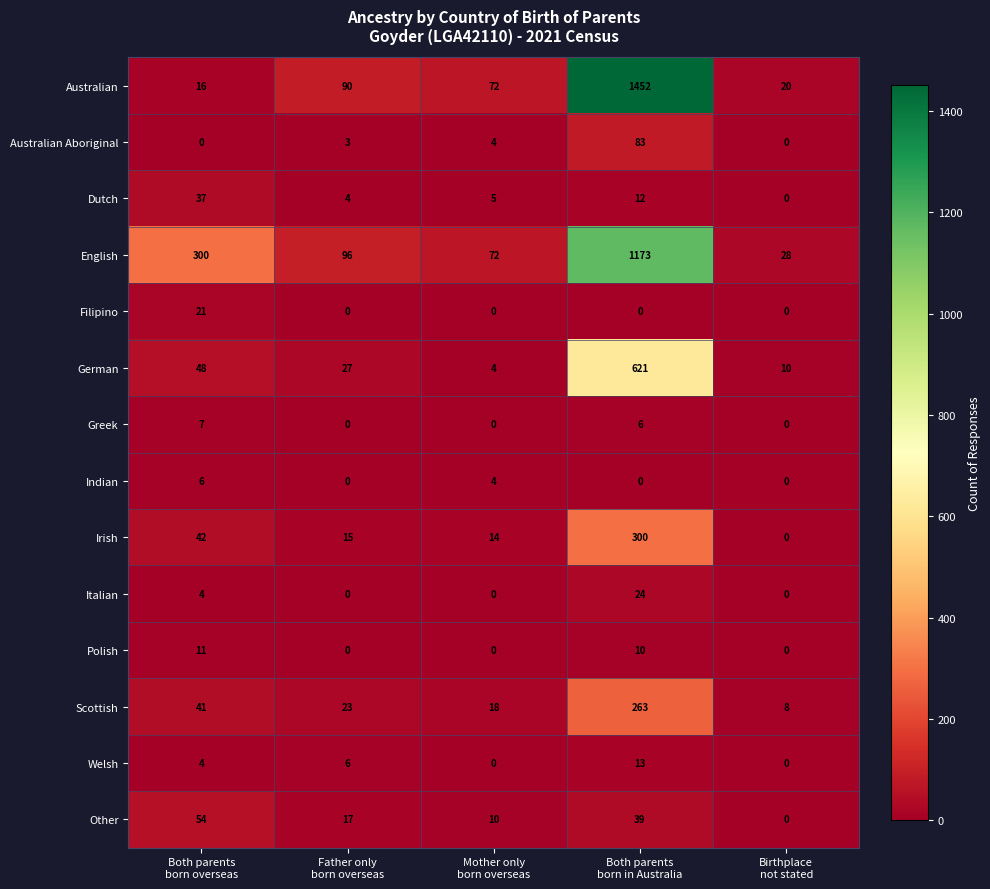

What is the difference between the maximum and minimum values in the Welsh series?

13